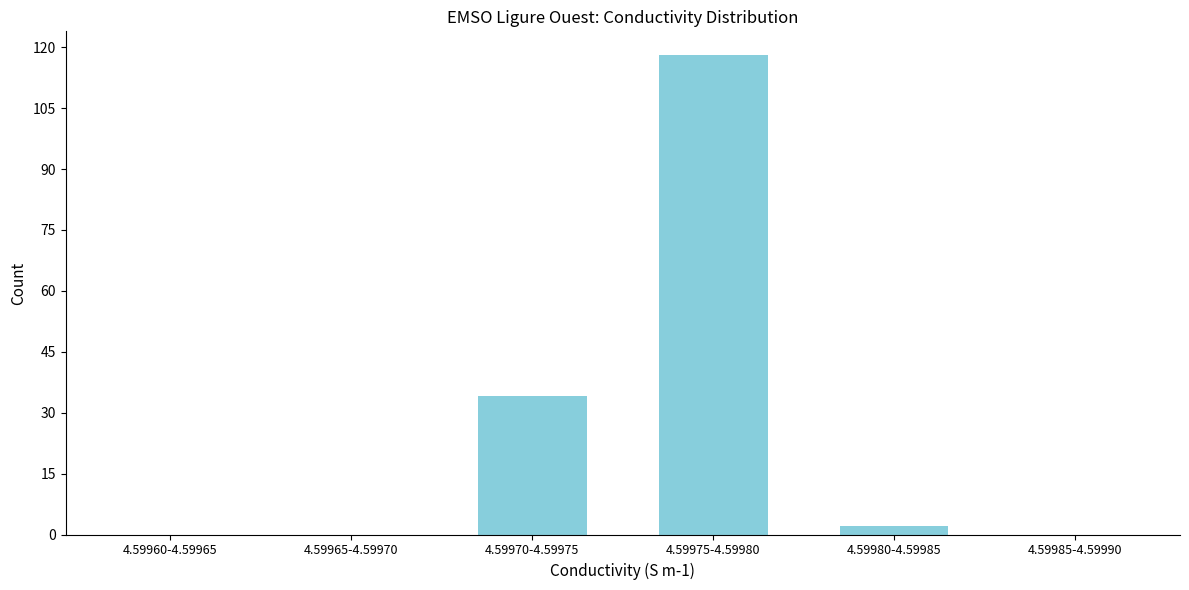

Reading left to right, transcribe all the data shown in this chart.

4.59960-4.59965=0	4.59965-4.59970=0	4.59970-4.59975=34	4.59975-4.59980=118	4.59980-4.59985=2	4.59985-4.59990=0